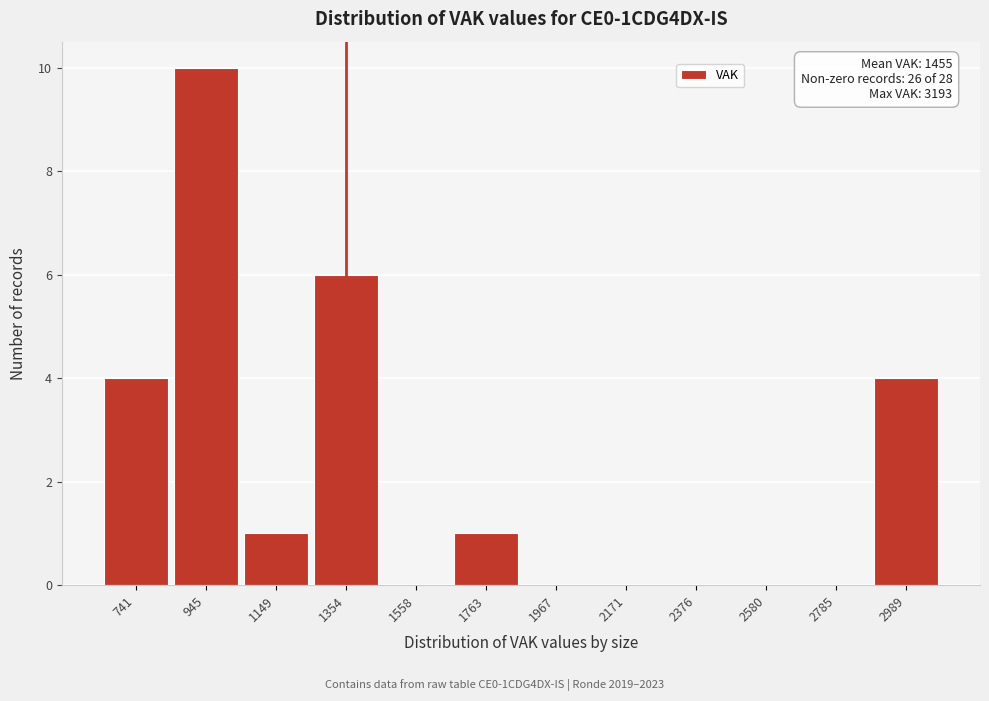

Reading left to right, extract all data points from this chart.

741=4	945=10	1149=1	1354=6	1558=0	1763=1	1967=0	2171=0	2376=0	2580=0	2785=0	2989=4